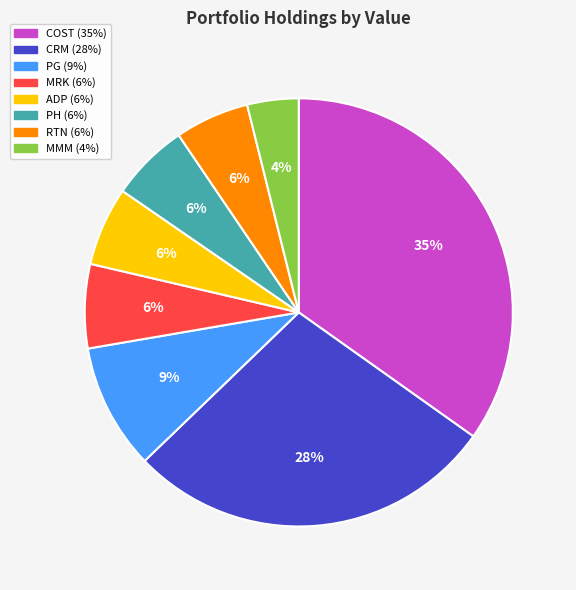

Is there any slice that represents more than half of the pie?

No